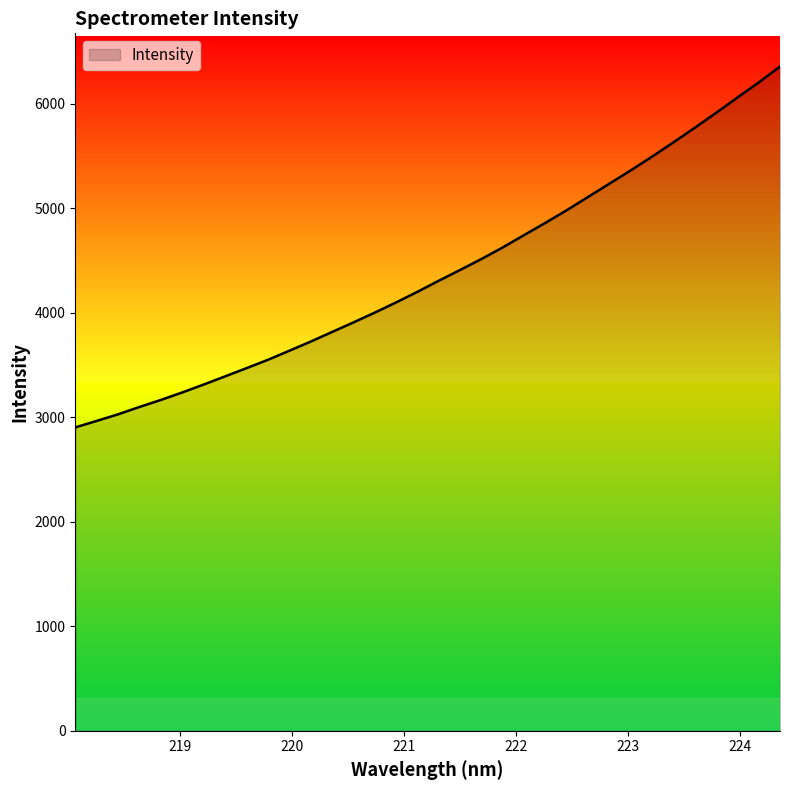

How many series are shown in this chart?

1